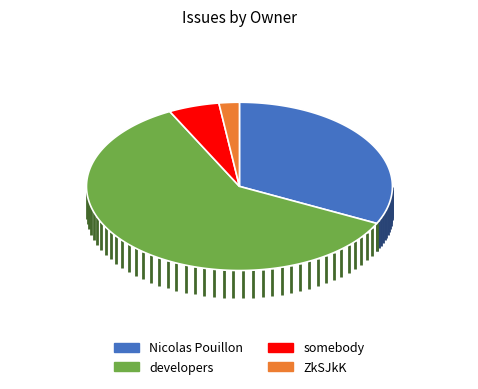

To the nearest percent, what is the difference between the developers and Nicolas Pouillon slice percentages?

28%